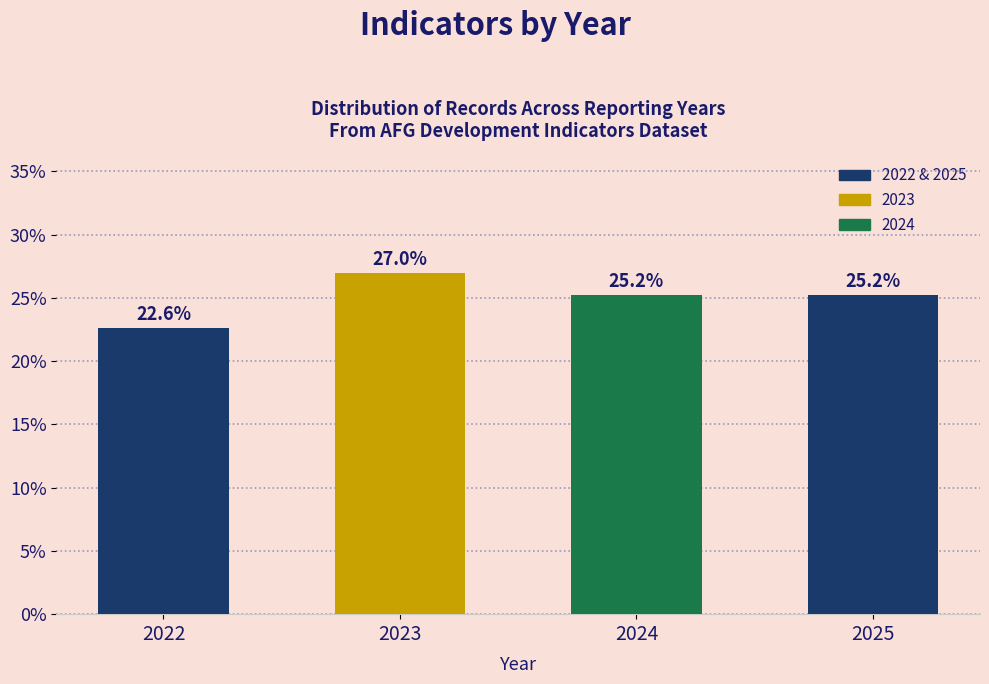

Reading right to left, list all the values displayed in this chart.

2025=25.2	2024=25.2	2023=27.0	2022=22.6